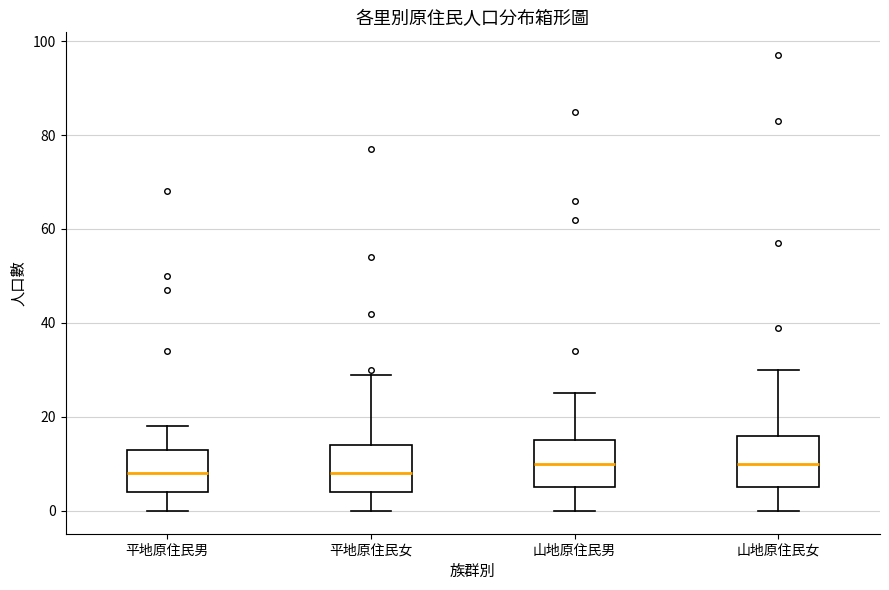

Reading left to right, transcribe this box plot: for each box, give where its median line is, the range the box spans, and where its two whiskers end, as read against the y-axis. The values are not printed on the chart, so give them approximately, as read against the axis.

平地原住民男: median 8, box 4 to 14, whiskers 0 to 18
平地原住民女: median 8, box 4 to 14, whiskers 0 to 30
山地原住民男: median 10, box 6 to 16, whiskers 0 to 26
山地原住民女: median 10, box 6 to 16, whiskers 0 to 30